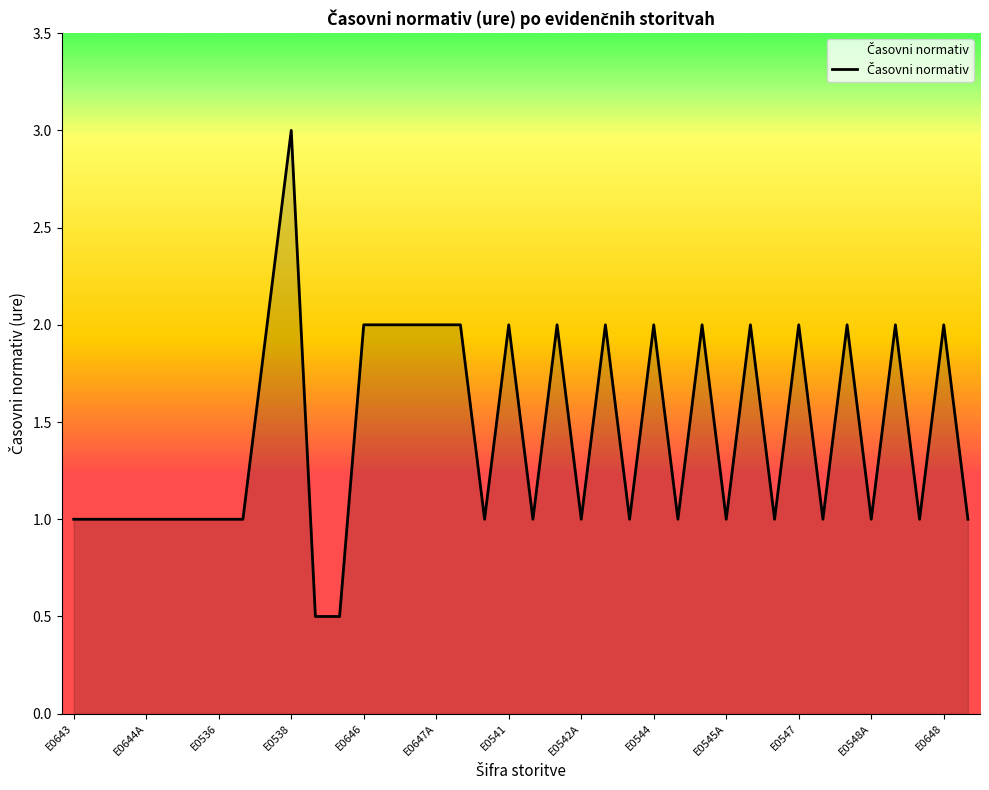

What is the greatest value displayed?

3.0